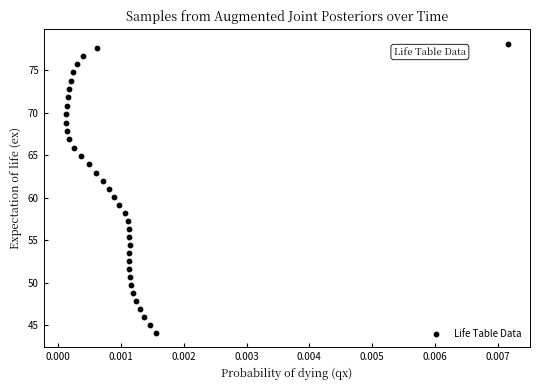

What is the range of Y values (max minus min)?

34.0